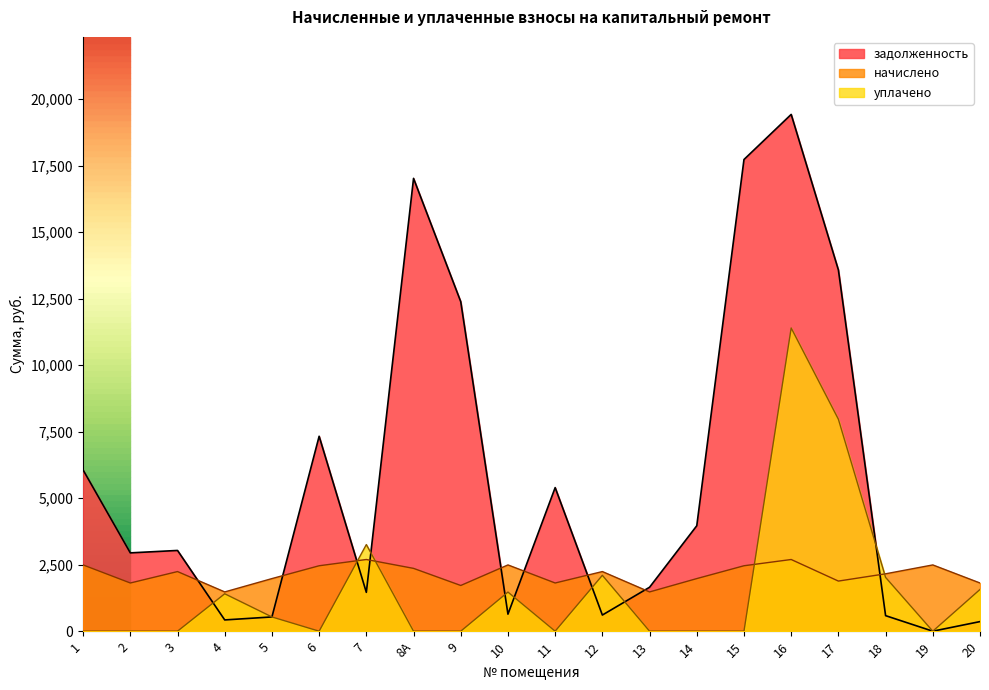

What is the value of the начислено point at the 7th from the left?

2695.2